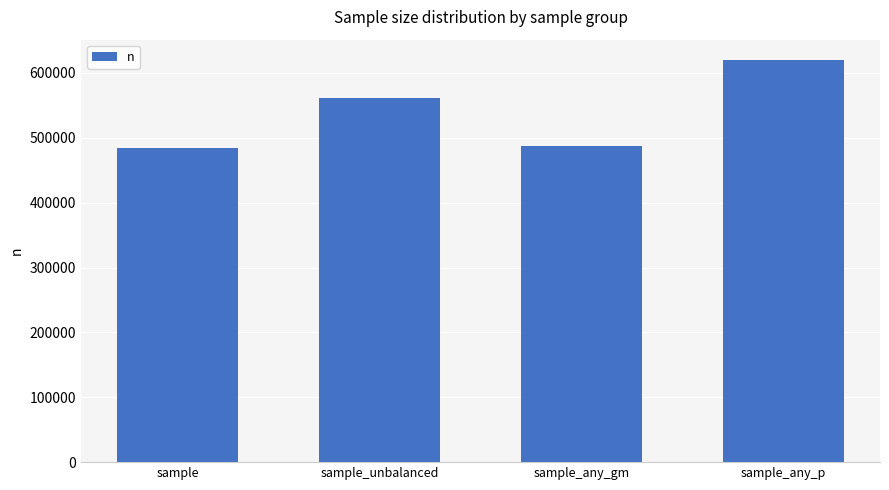

What is the label of the 2nd bar from the right?

sample_any_gm